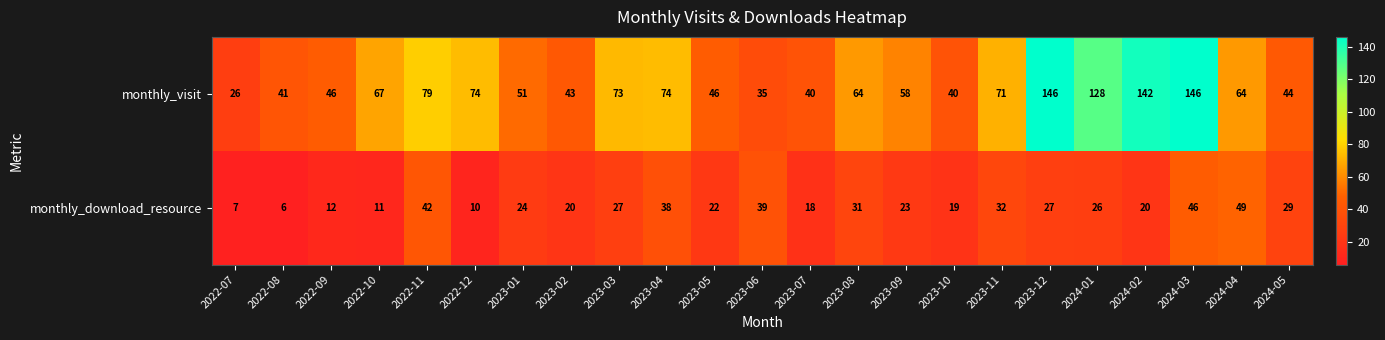

At which category is the sum across all series the highest?

2024-03